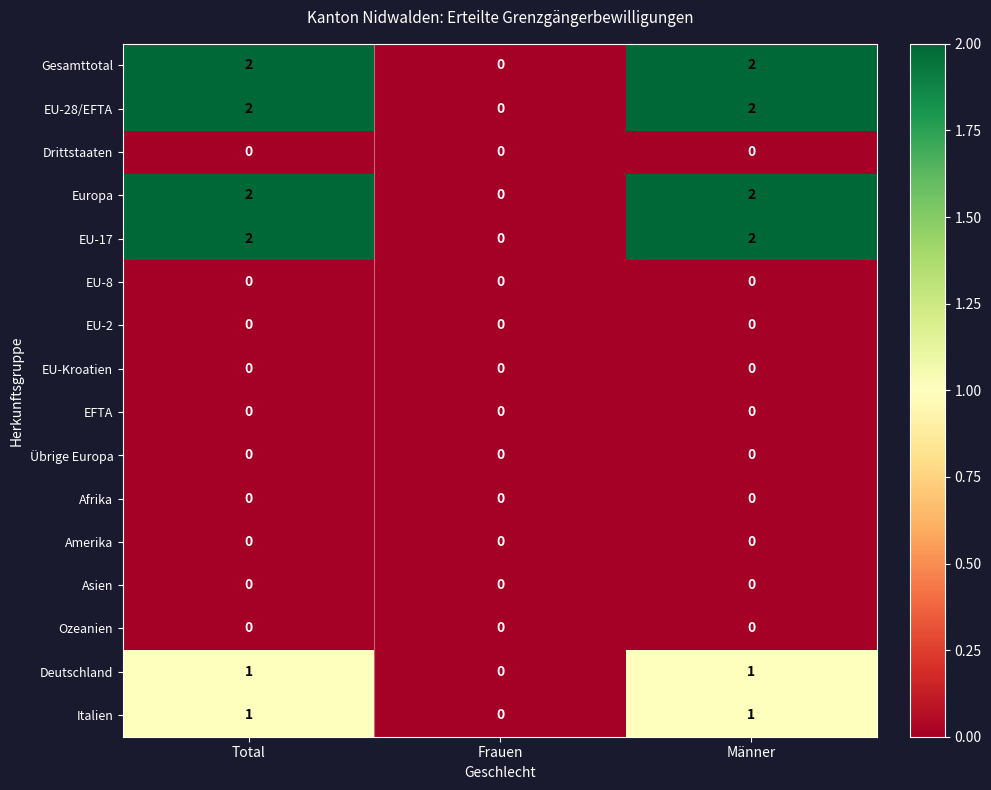

What is the total value across all series at Männer?

10